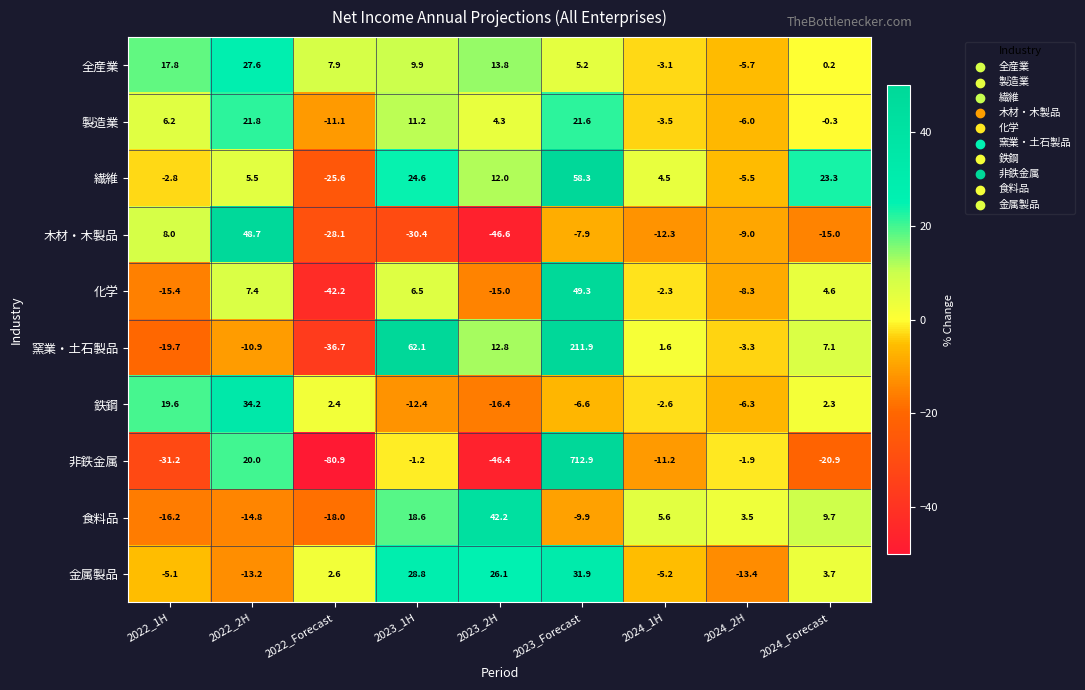

Which series has the largest range (max minus min)?

非鉄金属